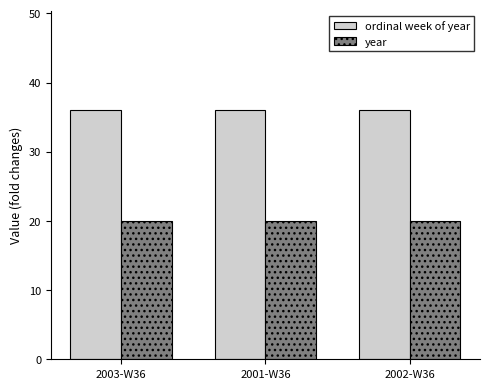

List the series in order of their peak value, lowest first.

year, ordinal week of year